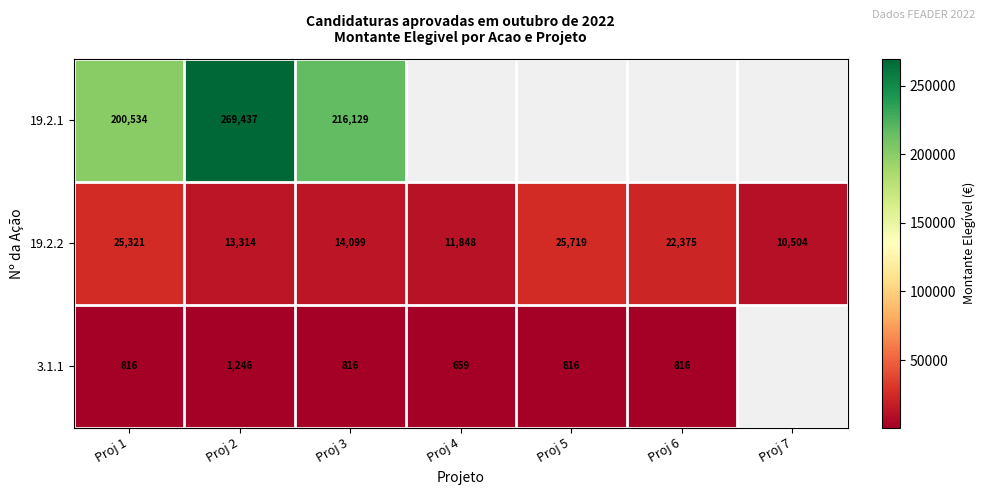

What is the spread (max minus min) of values at Proj 3?

215313.0